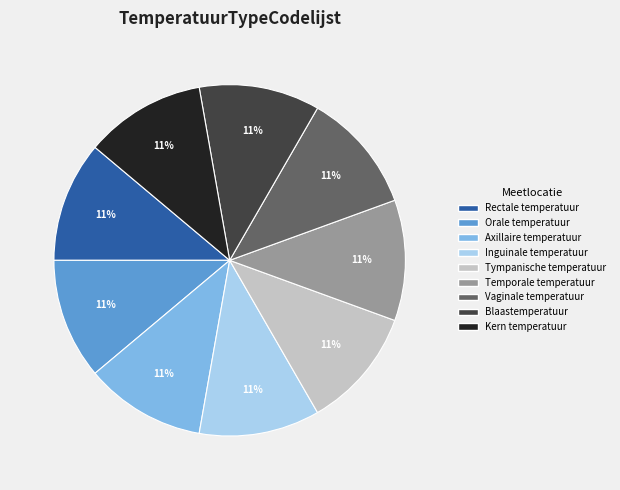

How many slices are in this pie chart?

9